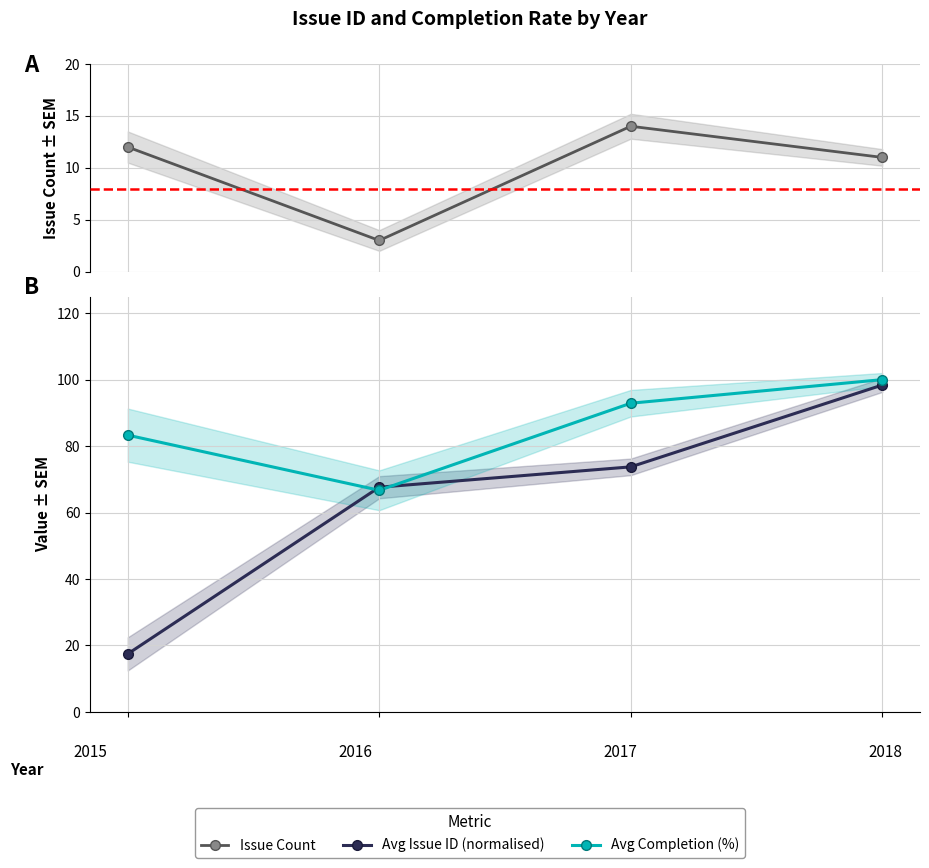

What is the minimum value for Avg Issue ID (normalised)?

17.5